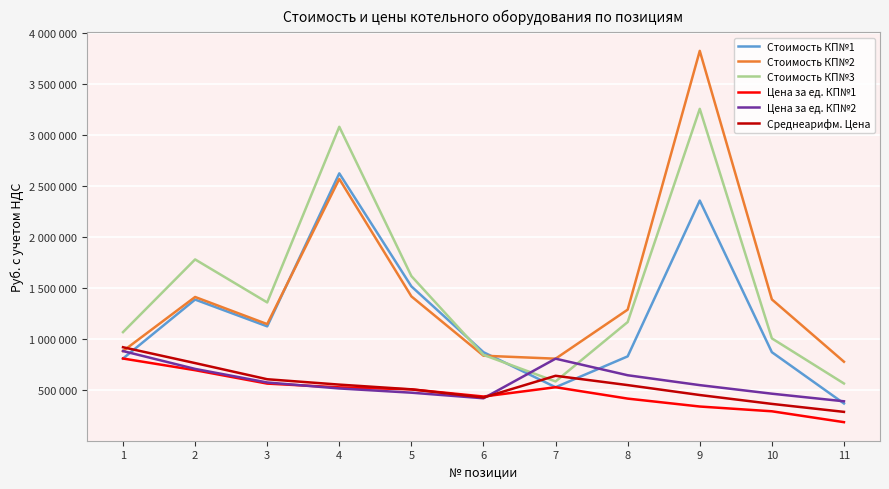

What is the smallest value displayed?

183300.0